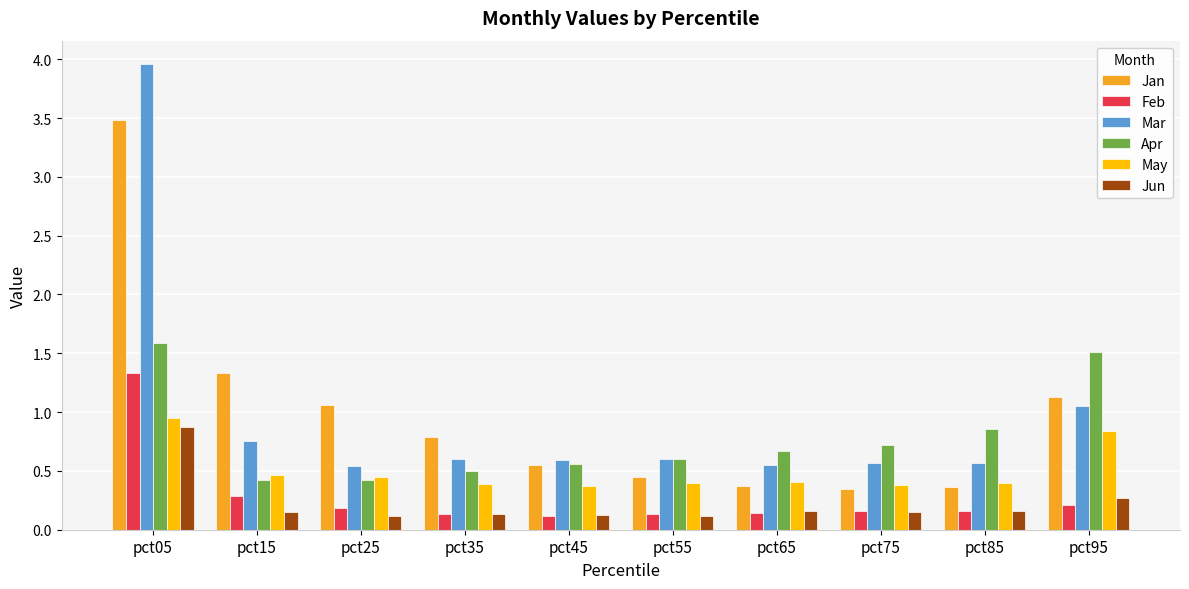

What is the difference between the maximum and minimum values in the Jan series?

3.1